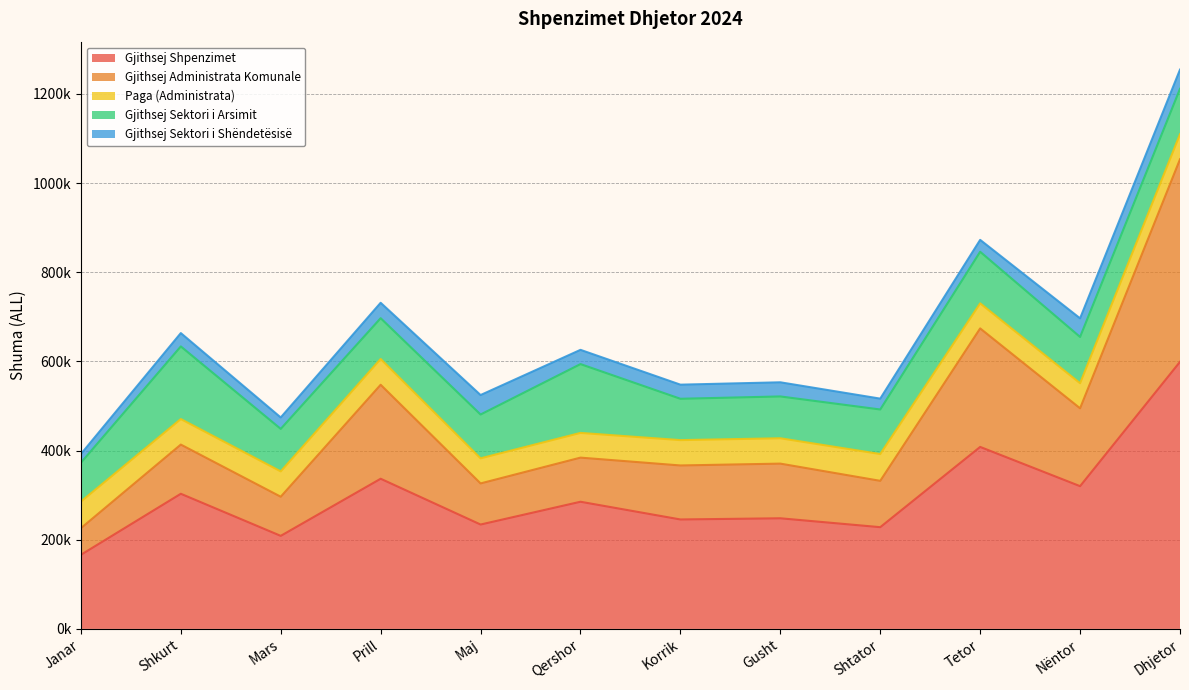

Does the chart display data point markers on the line(s)?

No